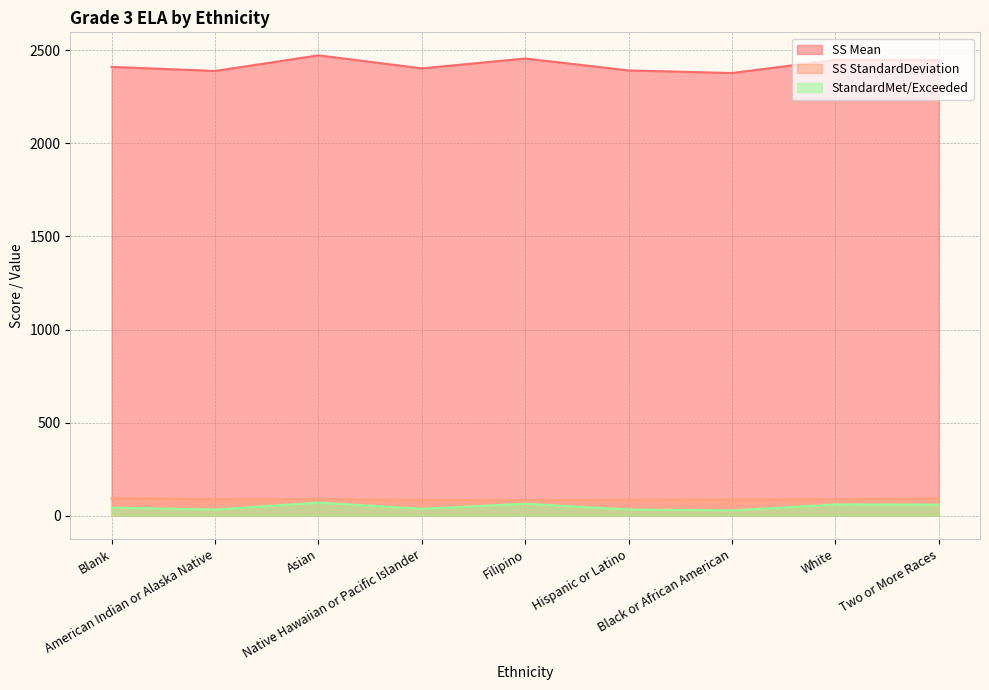

True or false: SS Mean and SS StandardDeviation cross at least once.

False